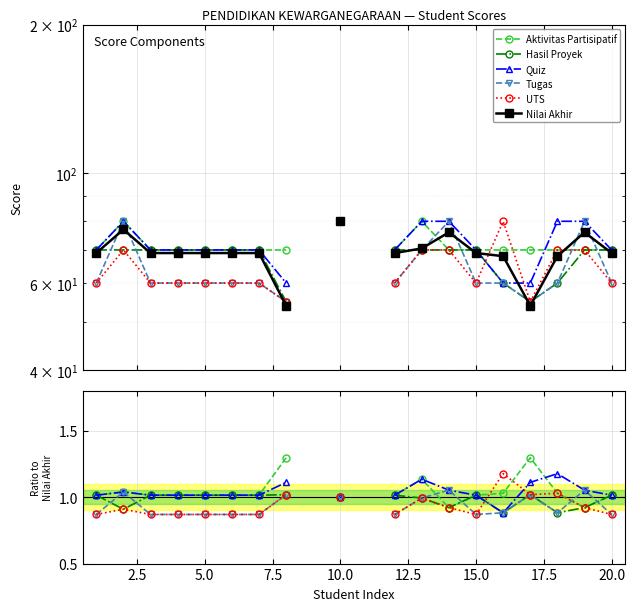

What is the value of the UTS point at the 5th from the left?

0.9